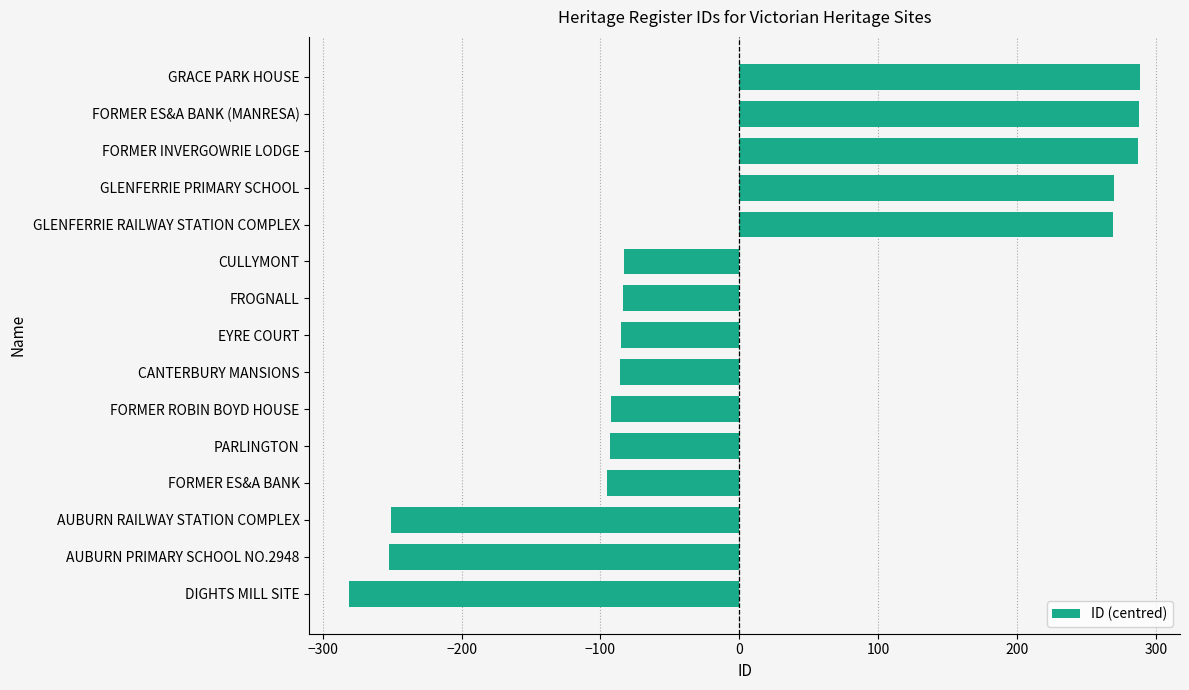

Between GRACE PARK HOUSE and AUBURN RAILWAY STATION COMPLEX, which is larger?

GRACE PARK HOUSE